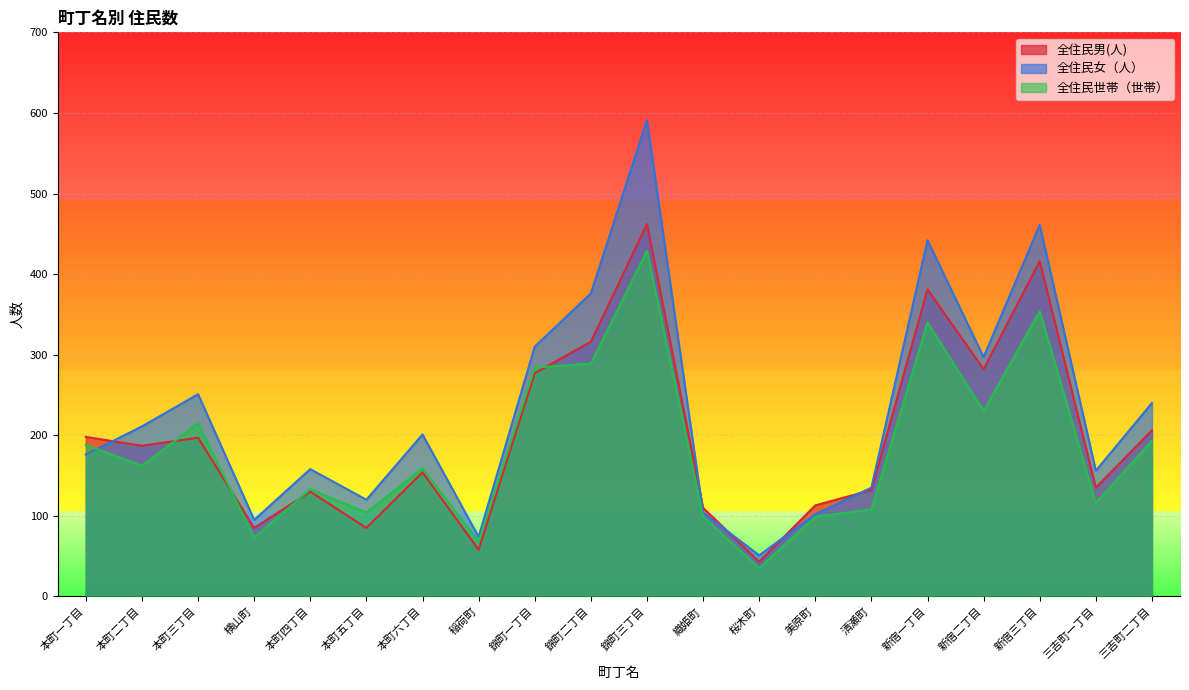

Which series has the largest range (max minus min)?

全住民女（人）